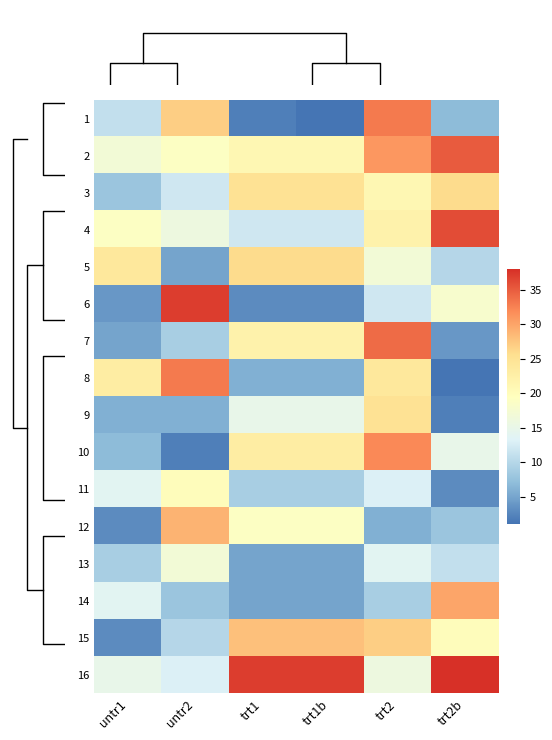

At which category does the chart reach its minimum across all series?

trt1b